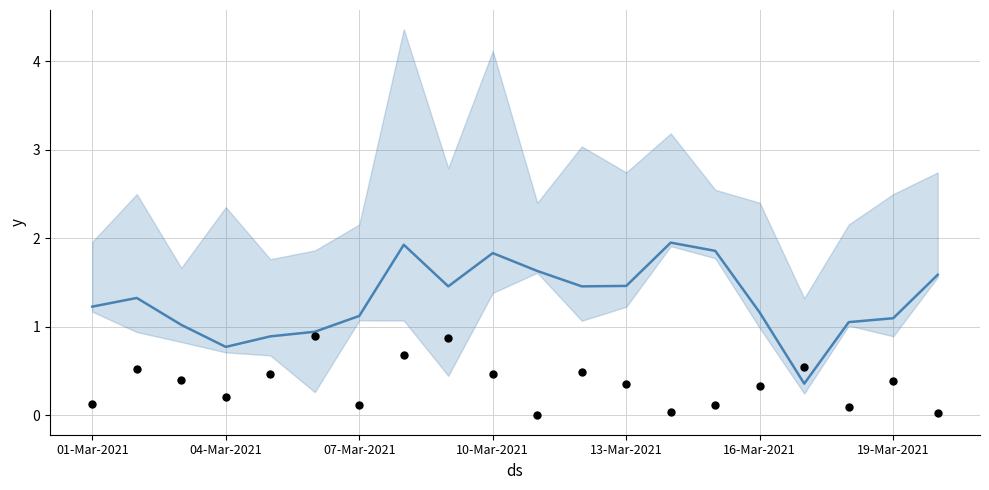

Is the value of m_ASPD at 01-Mar-2021 greater than the value of observations at 10?

Yes